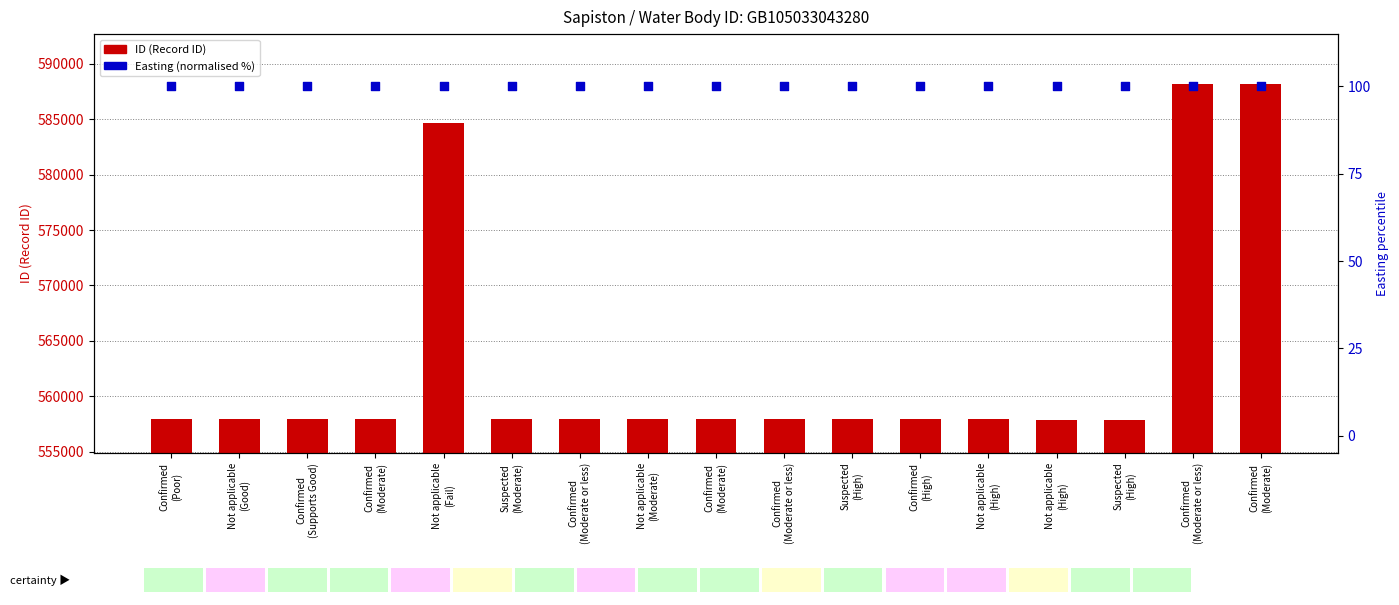

Which series has the largest Y range (max minus min)?

ID (Record ID)